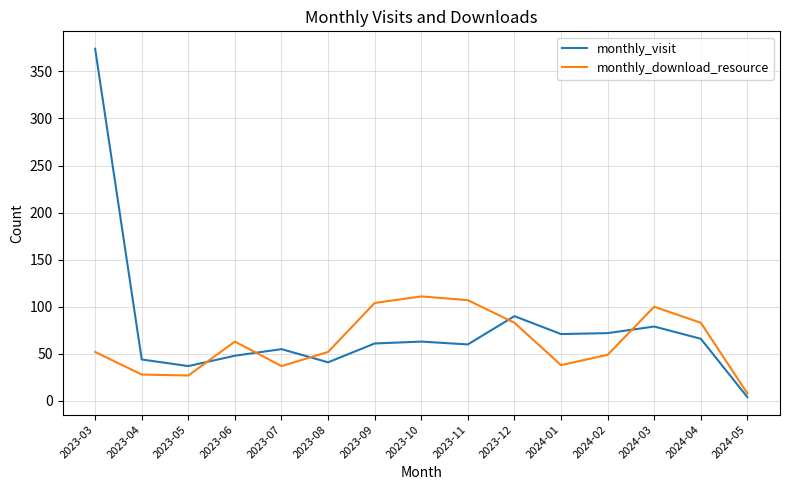

Which series ends up on top after the final intersection of monthly_download_resource and monthly_visit?

monthly_download_resource